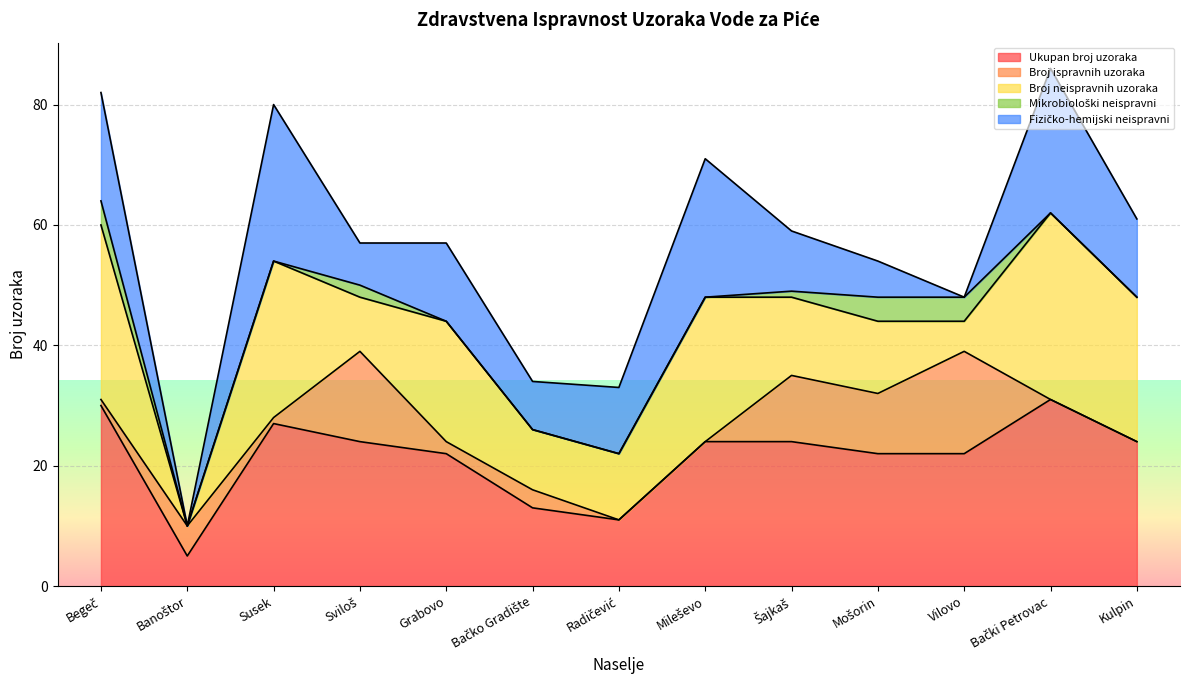

What is the label of the 7th point from the right?

Radičević